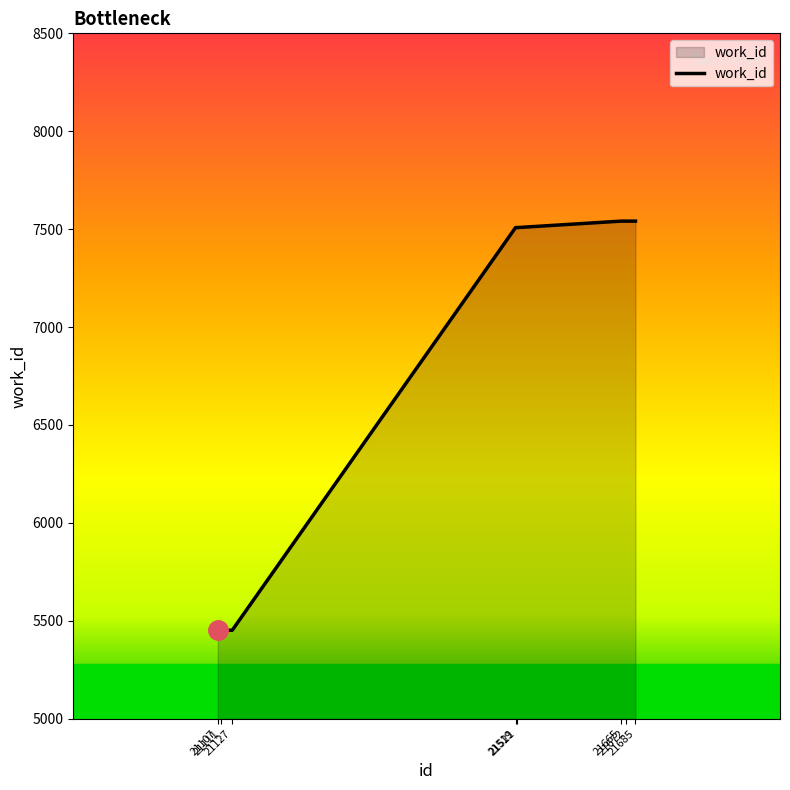

What is the sum of the values at 21111 and 21672?

12993